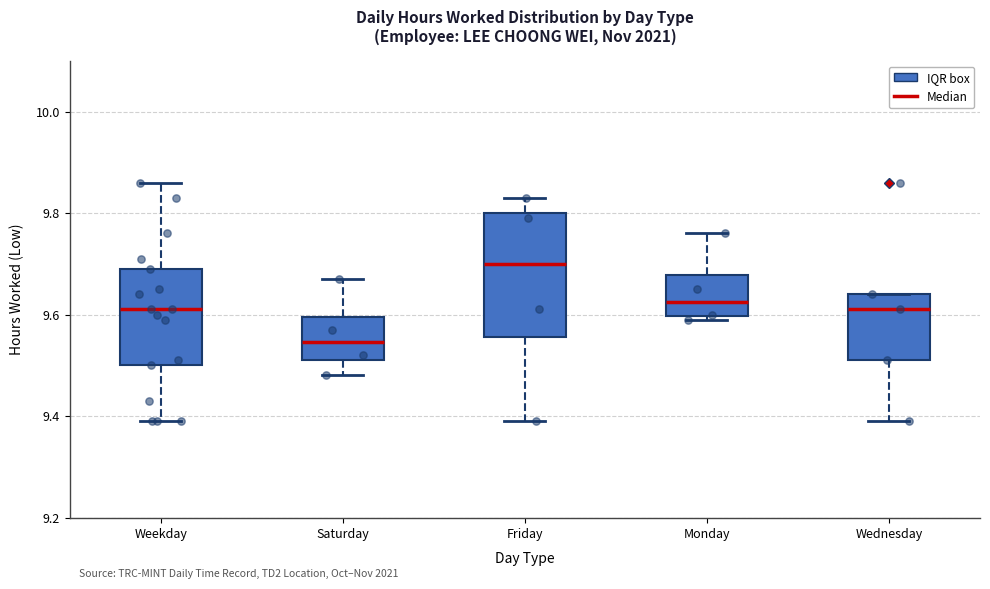

Where is the lower edge of the box for Weekday on the y-axis? The values are not printed on the chart, so give them approximately, as read against the axis.

9.50